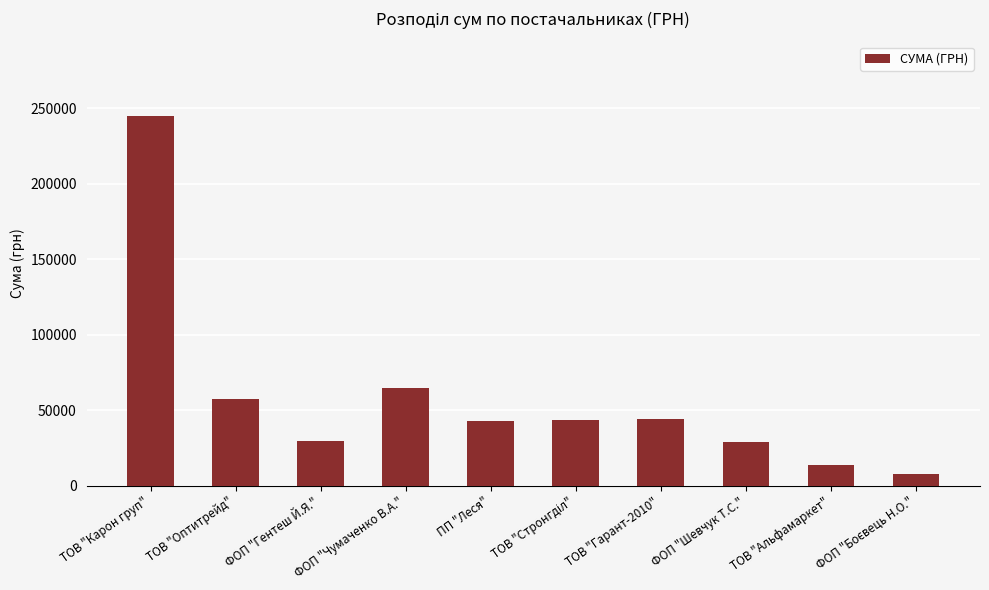

What is the value of the 4th bar from the left?

64848.6